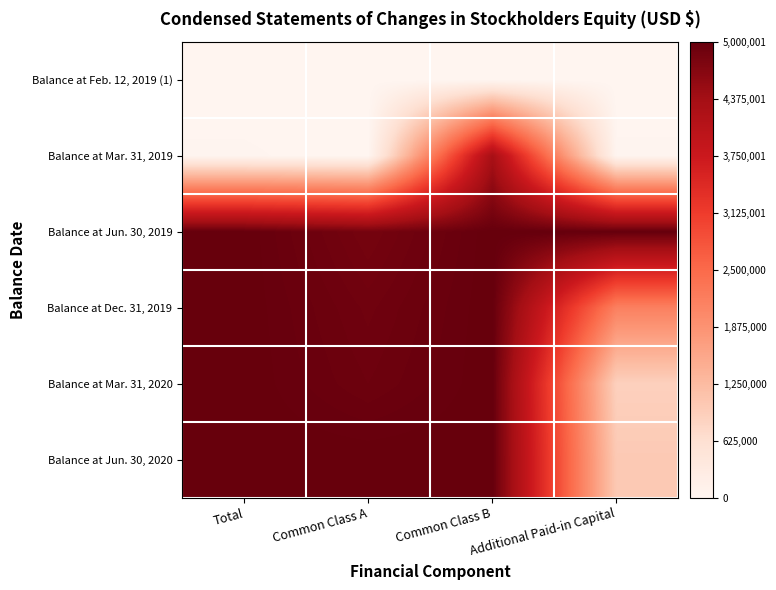

How many series are shown in this chart?

6